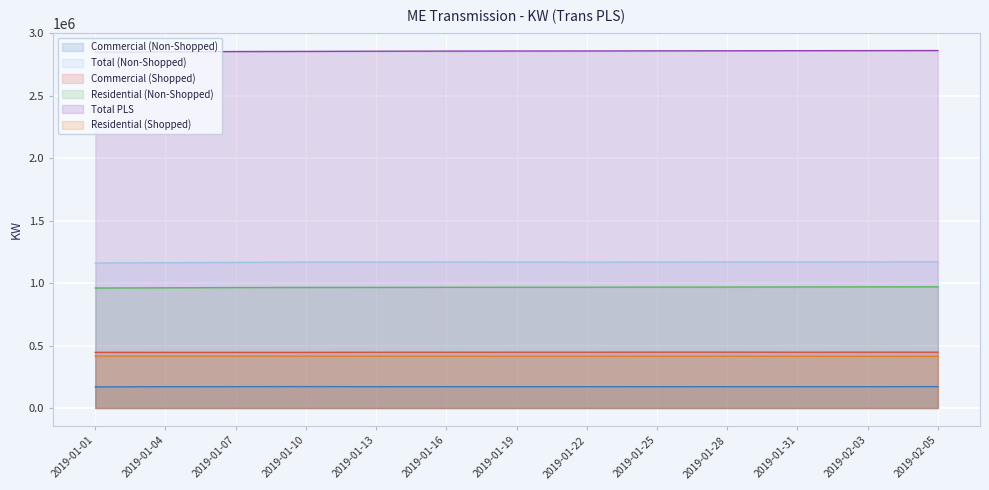

True or false: Residential (Non-Shopped) and Commercial (Shopped) intersect in this chart.

False